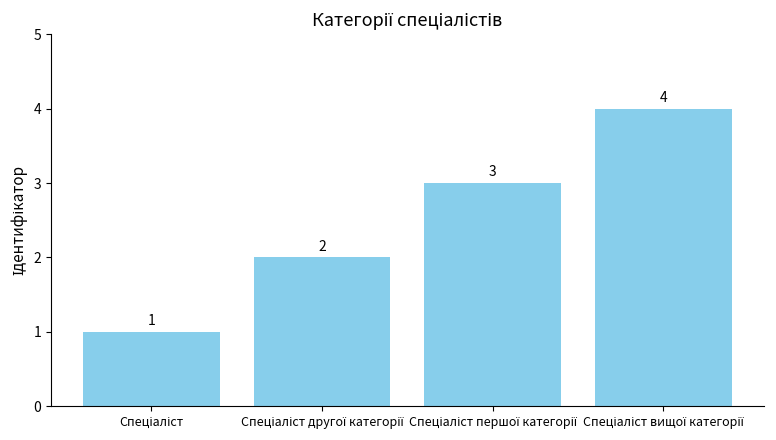

How many values are between 2 and 4?

3